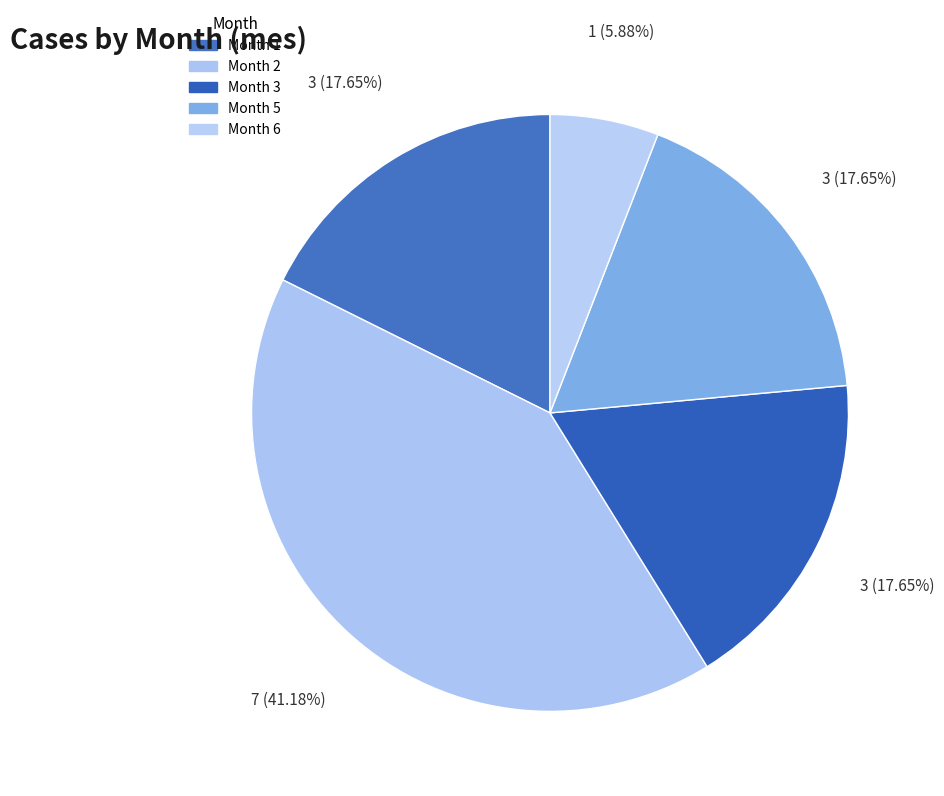

Which category has the smallest portion of the pie?

1